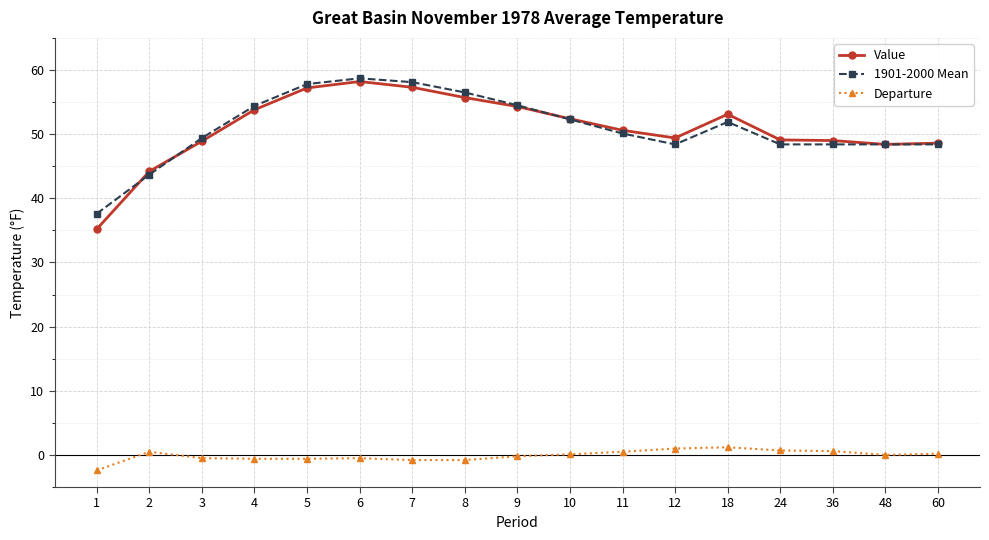

Is this an area chart (filled region under the line)?

No